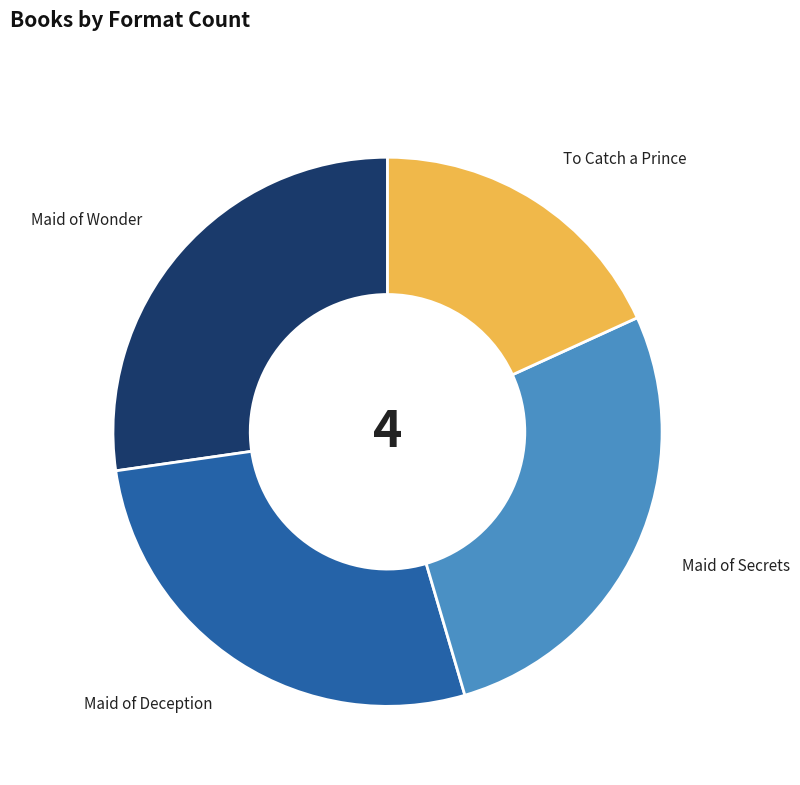

Is there any slice that represents more than half of the pie?

No